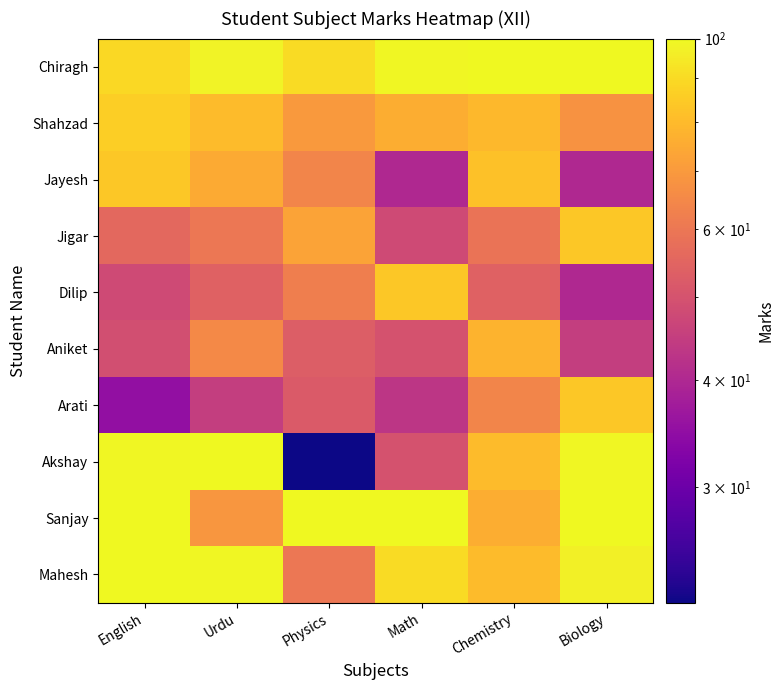

Reading right to left, extract all data points from this chart.

Chiragh: Biology=100	Chemistry=100	Math=99	Physics=90	Urdu=98	English=89
Shahzad: Biology=68	Chemistry=79	Math=76	Physics=70	Urdu=80	English=86
Jayesh: Biology=40	Chemistry=82	Math=40	Physics=64	Urdu=75	English=84
Jigar: Biology=84	Chemistry=59	Math=48	Physics=73	Urdu=60	English=56
Dilip: Biology=40	Chemistry=54	Math=84	Physics=62	Urdu=54	English=48
Aniket: Biology=45	Chemistry=78	Math=50	Physics=53	Urdu=65	English=49
Arati: Biology=84	Chemistry=64	Math=43	Physics=52	Urdu=45	English=35
Akshay: Biology=99	Chemistry=80	Math=50	Physics=22	Urdu=100	English=99
Sanjay: Biology=100	Chemistry=76	Math=100	Physics=100	Urdu=69	English=100
Mahesh: Biology=97	Chemistry=80	Math=90	Physics=60	Urdu=99	English=100